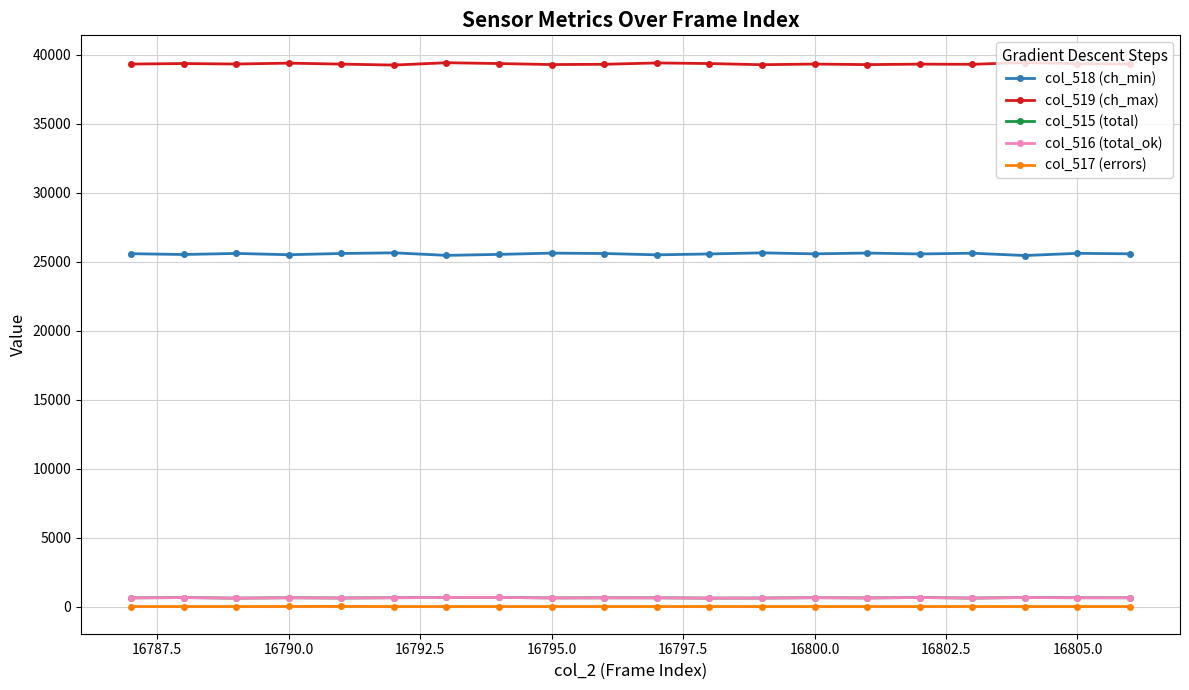

What is the greatest value displayed?

39438